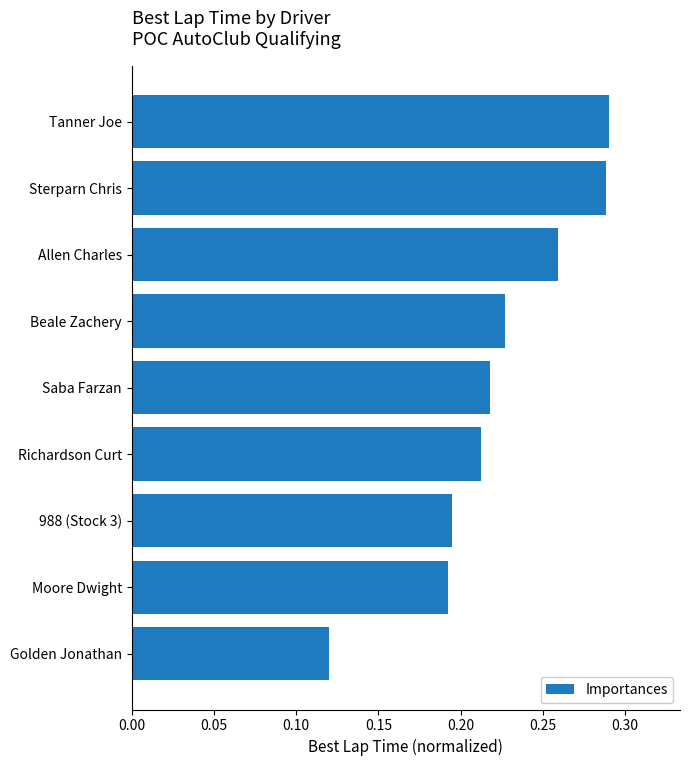

At which category does the chart reach its minimum across all series?

Golden Jonathan